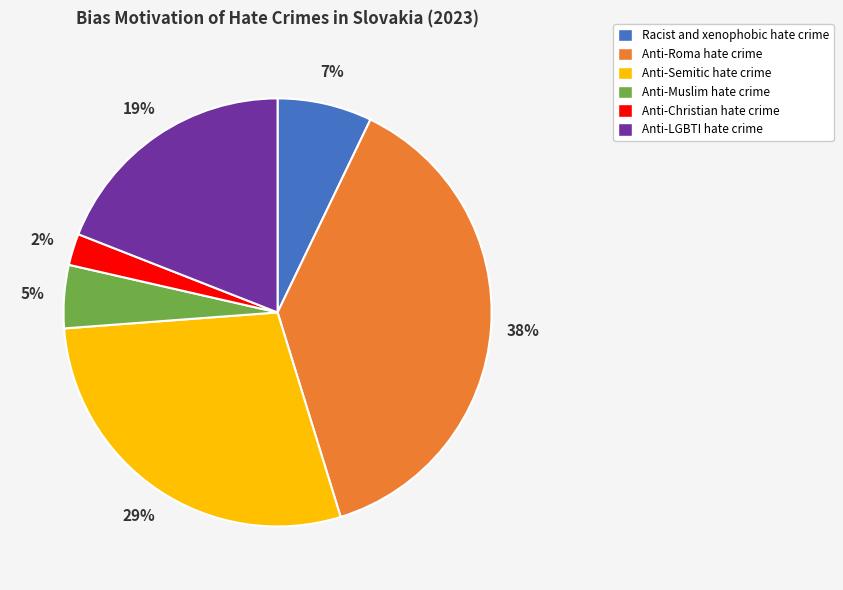

Is it true that Anti-Semitic hate crime is 29% of the pie?

True